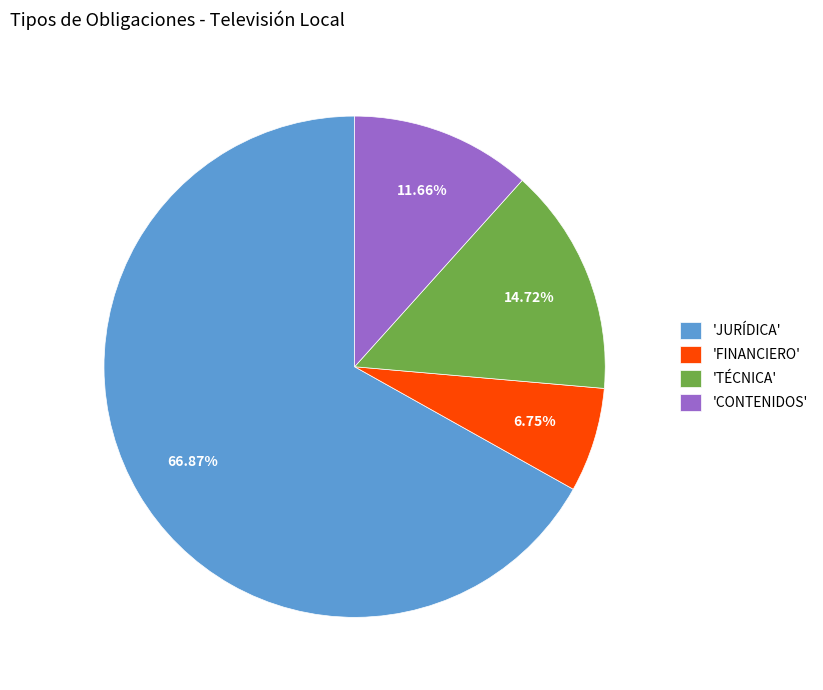

Do 'CONTENIDOS' and 'TÉCNICA' together represent more than half of the pie?

No